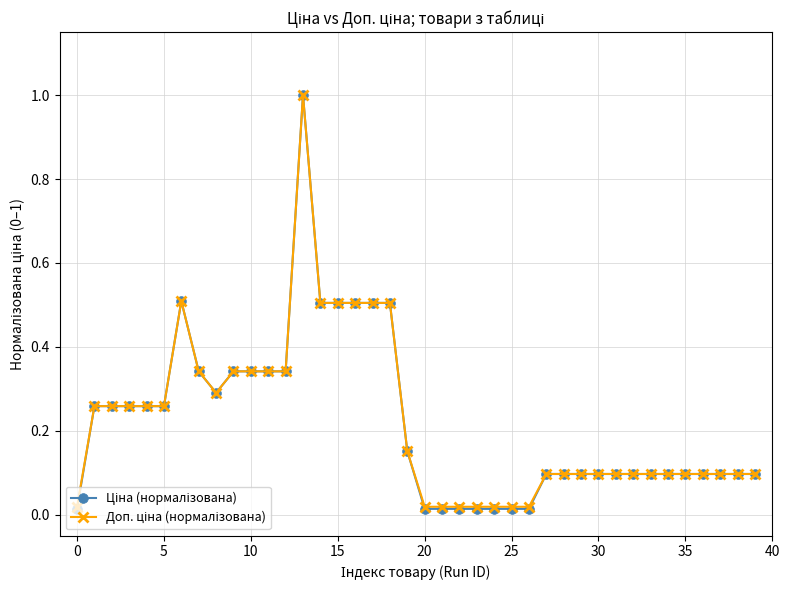

What is the maximum value shown in the chart?

1.0